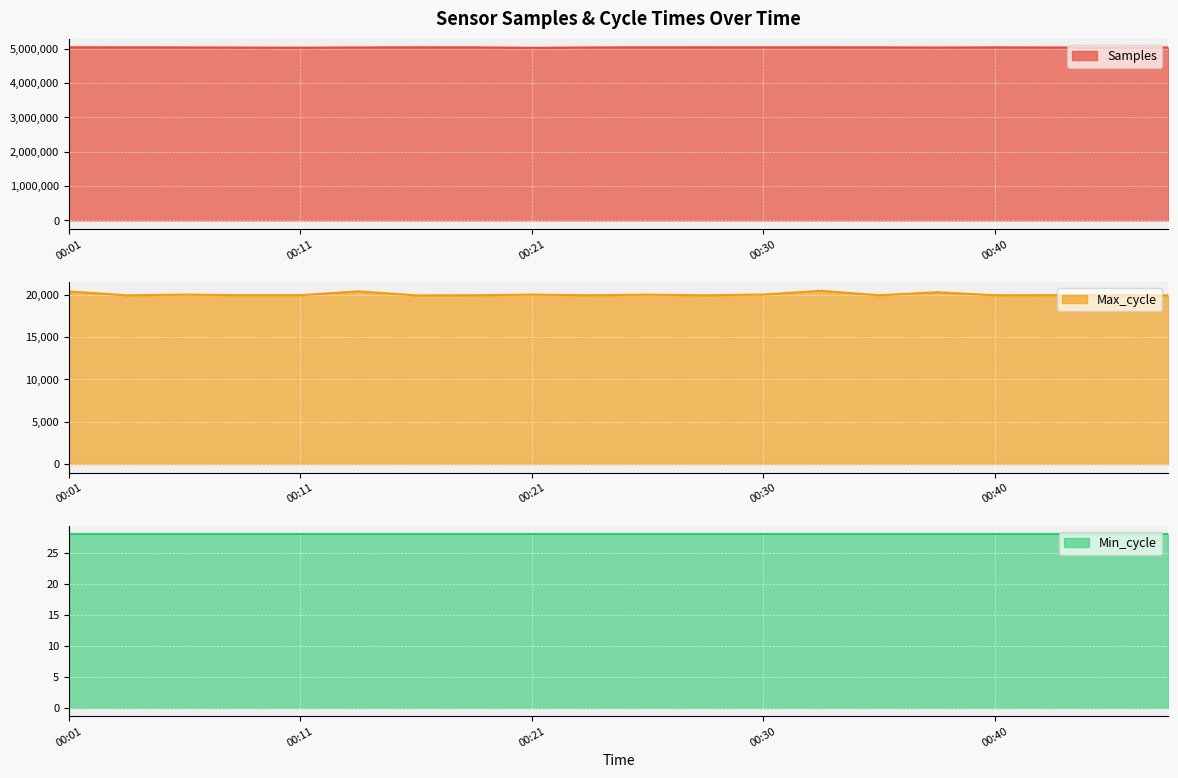

At 00:01, list the series in order from largest to smallest.

Samples, Max_cycle